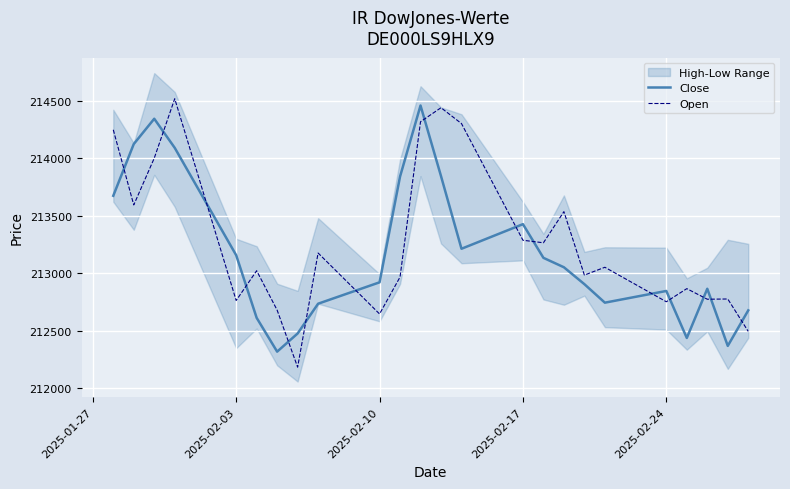

How many intersections are there between Open and Close?

15